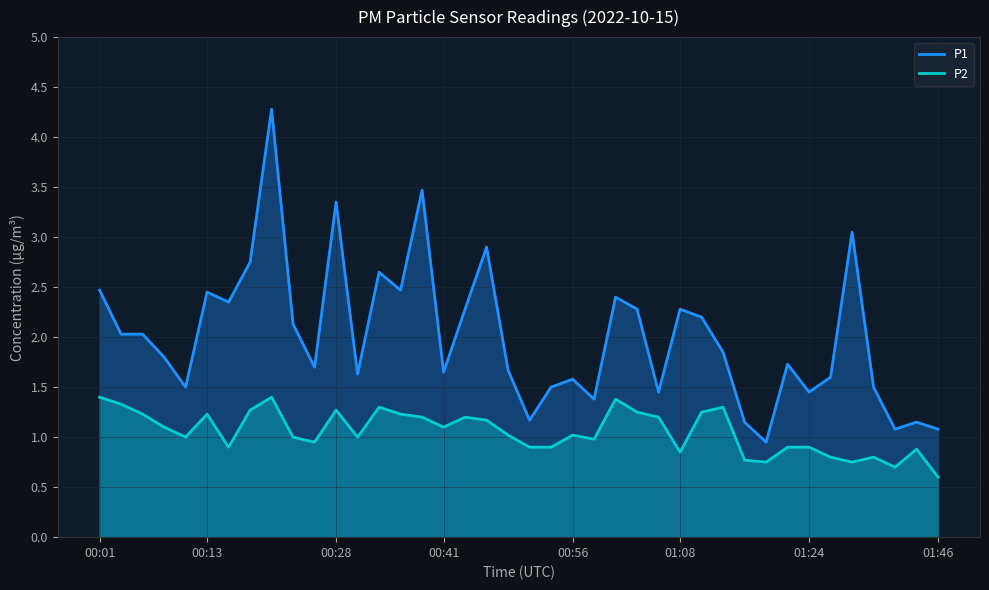

True or false: P2 and P1 cross at least once.

False